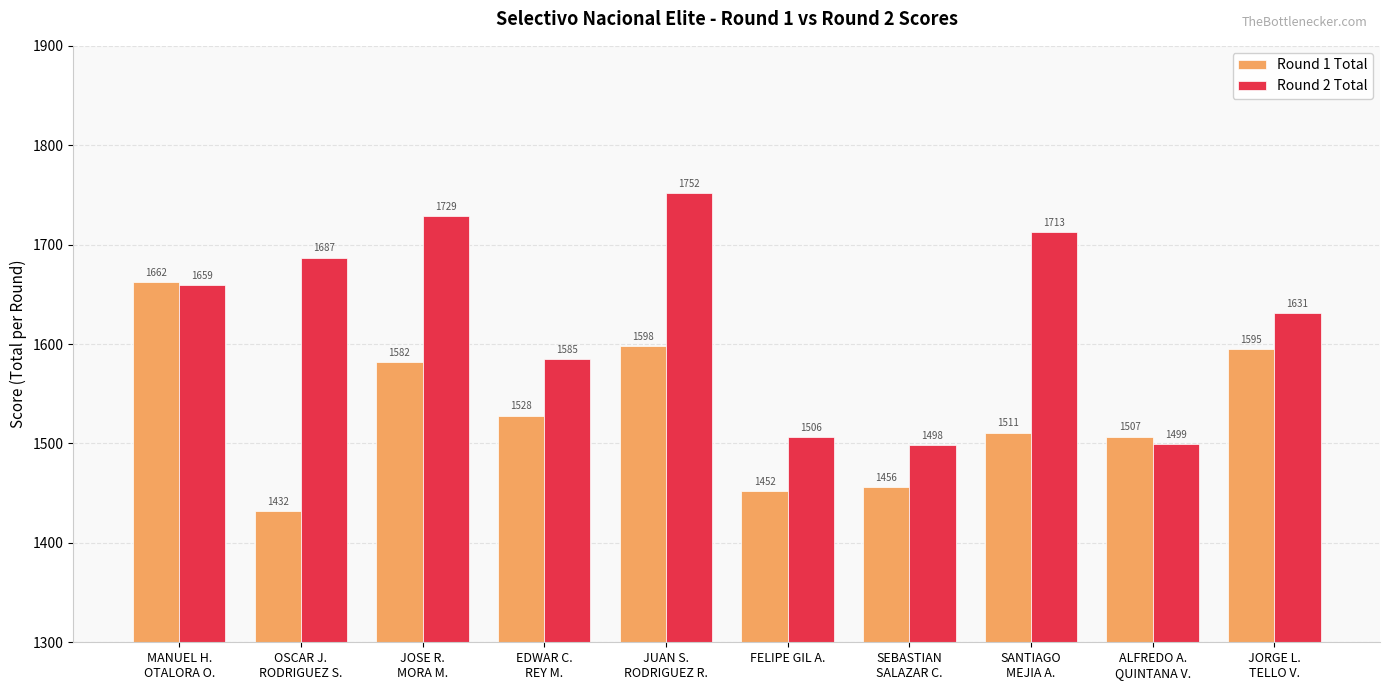

The value of Round 1 Total at JOSE R.
MORA M. is 2067. True or false?

False